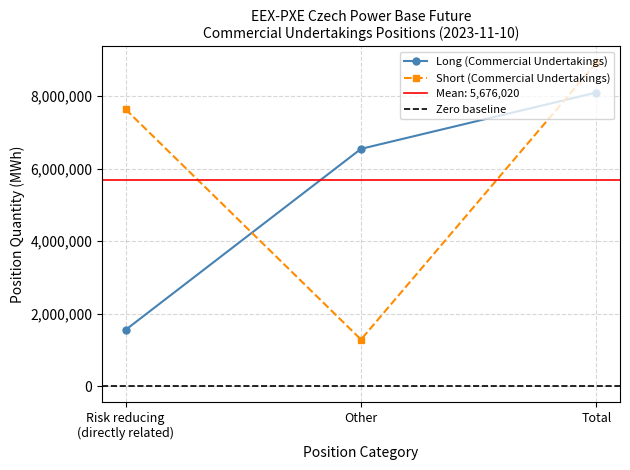

True or false: Long (Commercial Undertakings) has a value of 29.3 at Risk reducing % Long.

False